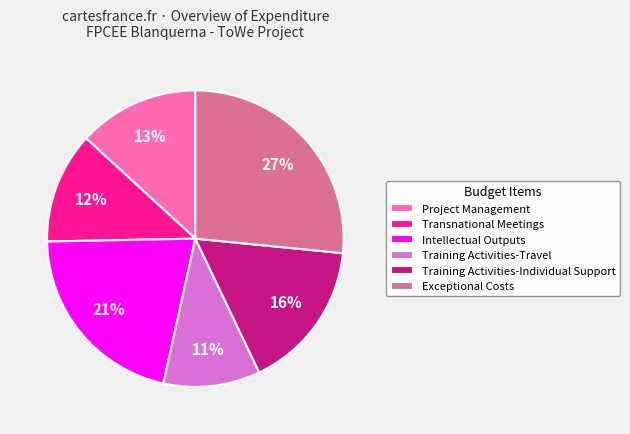

The Training Activities-Travel slice represents 1% of the pie. True or false?

False